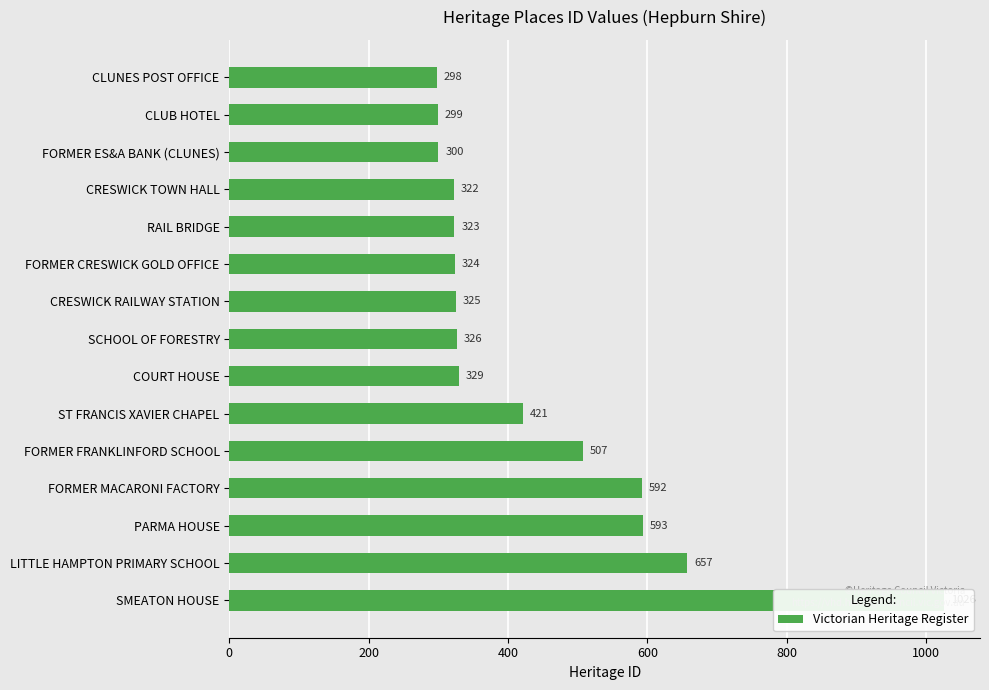

The chart shows a value of 462 at CLUNES POST OFFICE. True or false?

False